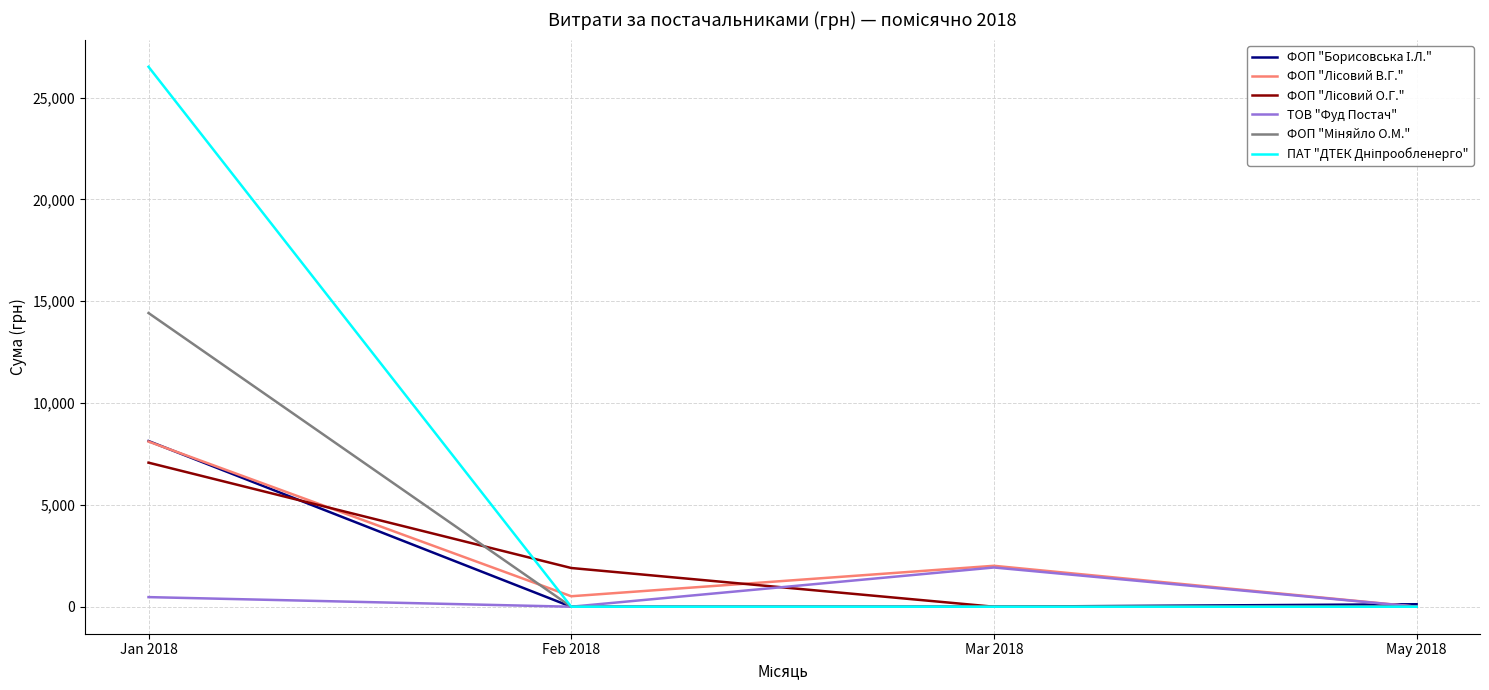

At which category is the sum across all series the highest?

Jan 2018